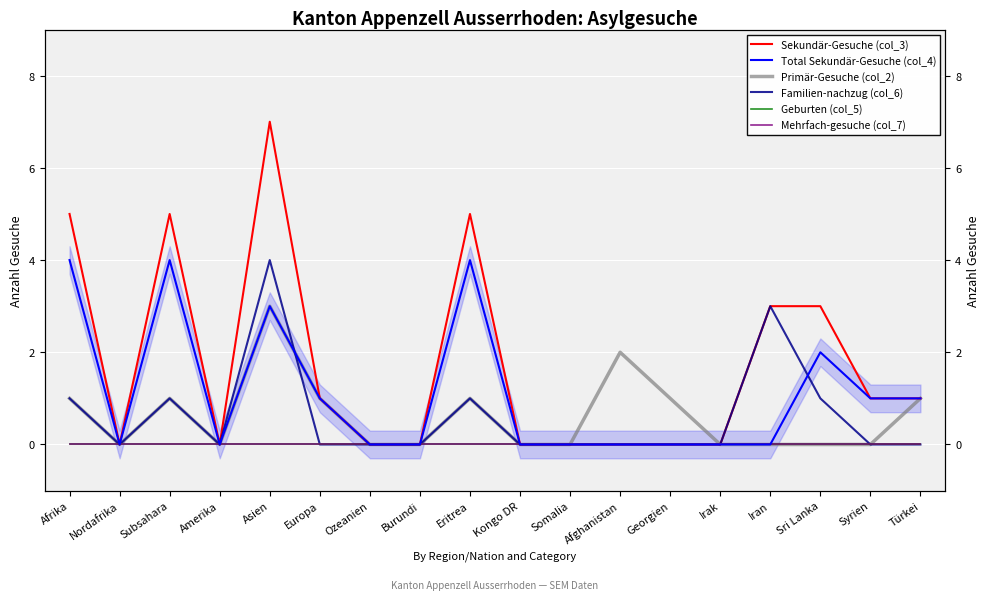

True or false: Familien-nachzug (col_6) has more than 2 points higher than both neighbors.

True